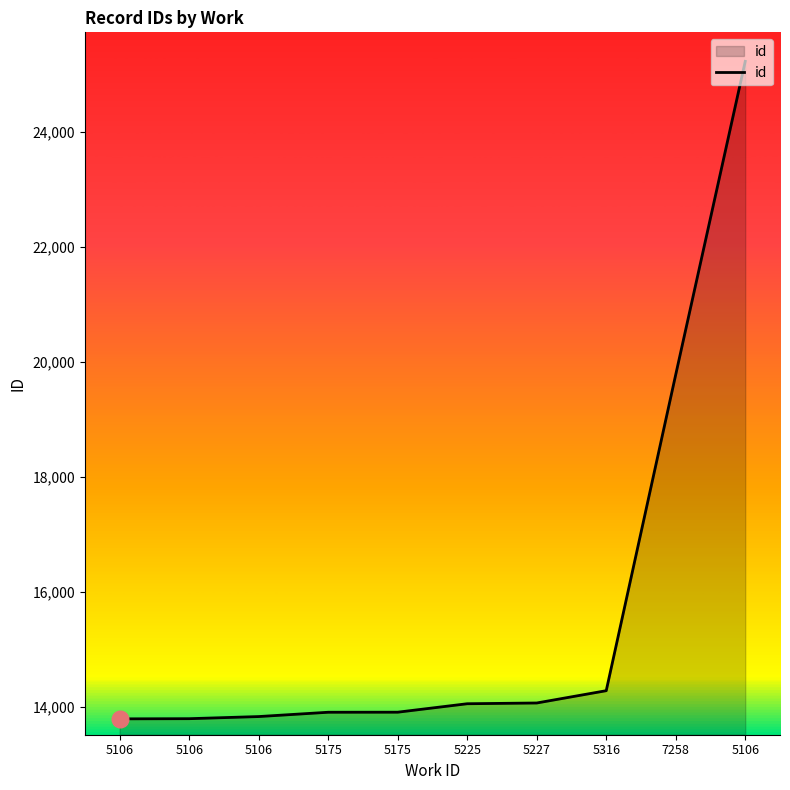

Reading left to right, list all the values displayed in this chart.

5106=13793	5106=13796	5106=13833	5175=13908	5175=13909	5225=14056	5227=14069	5316=14283	7258=19782	5106=25230